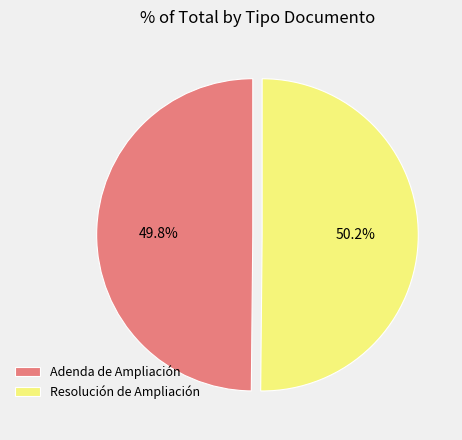

Is there a majority slice in this chart?

Yes